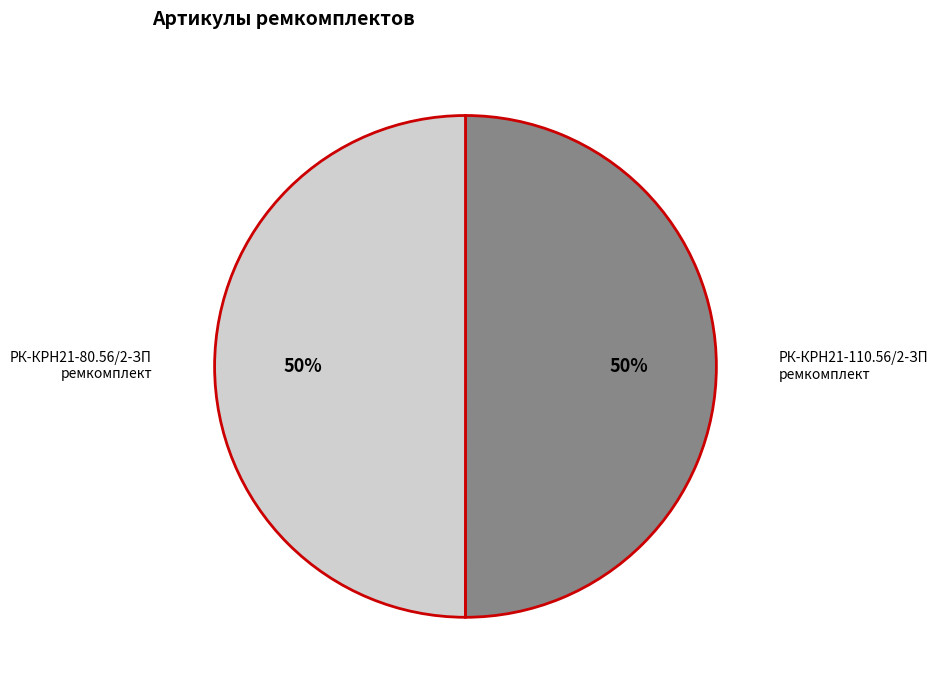

What percentage is the РК-КРН21-80.56/2-ЗП ремкомплект slice, to the nearest percent?

50%